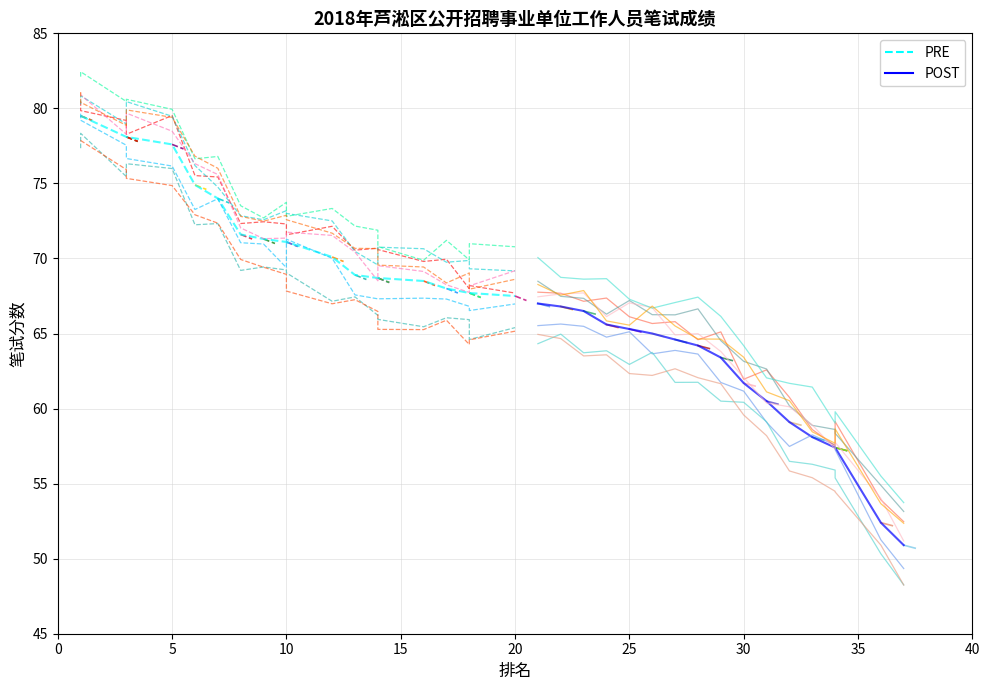

What is the approximate value of PRE at 0?

79.5